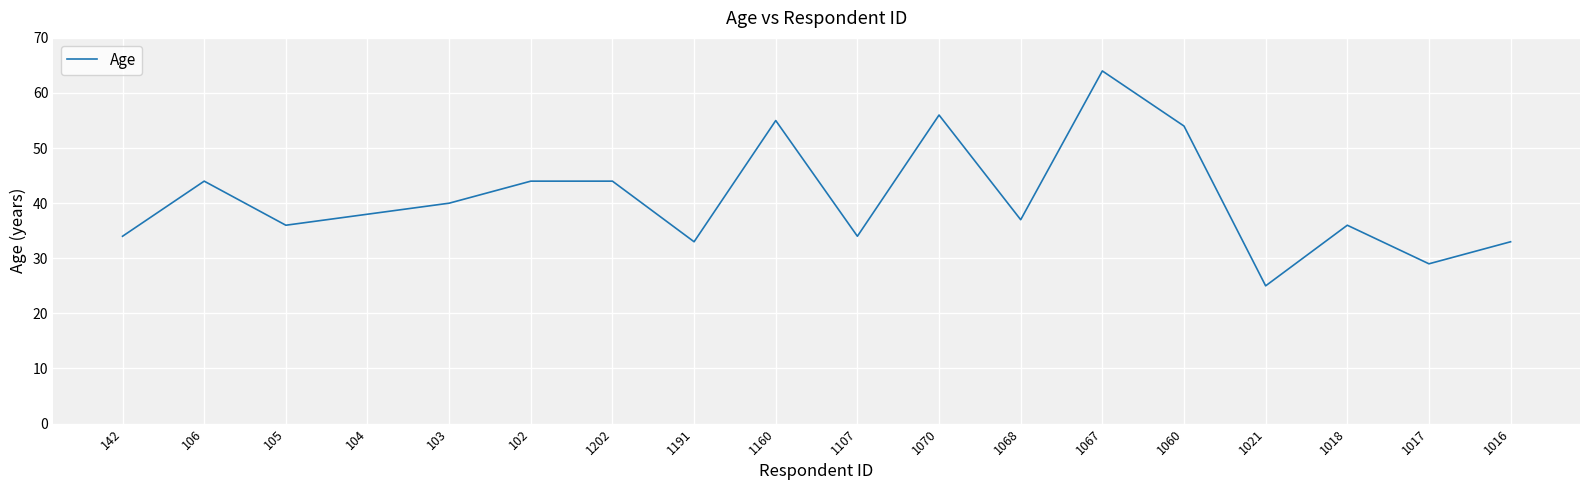

What position from the left is 105?

3